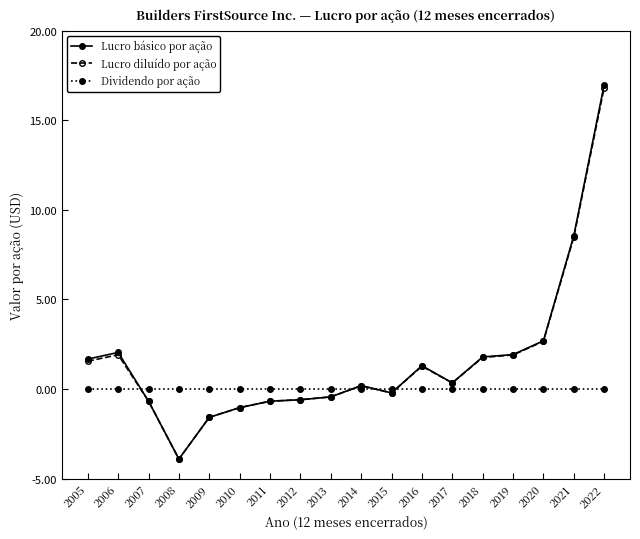

What is the greatest value displayed?

17.0